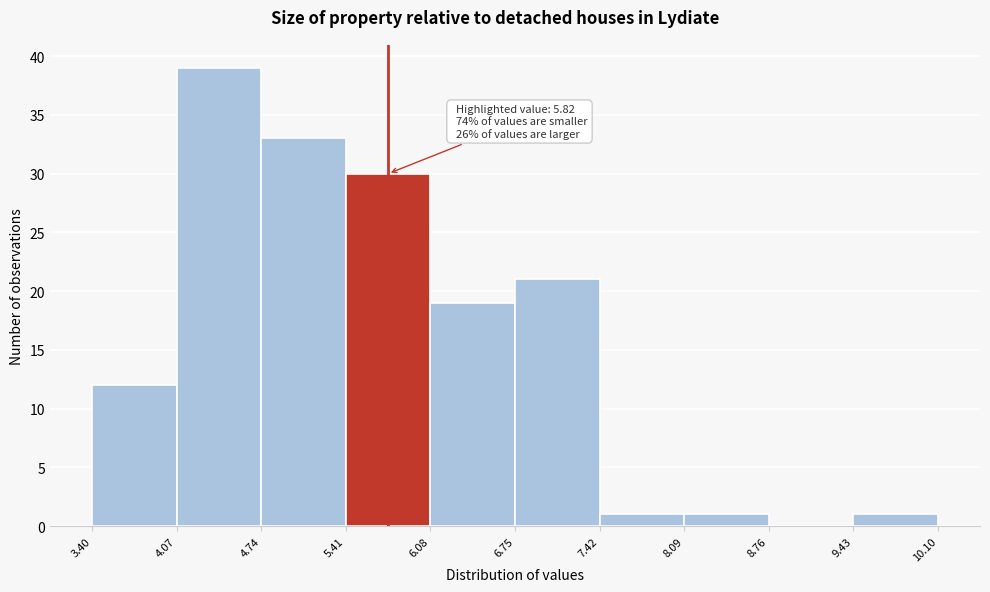

Which range on the x-axis has the tallest bar?

4.07 to 4.74